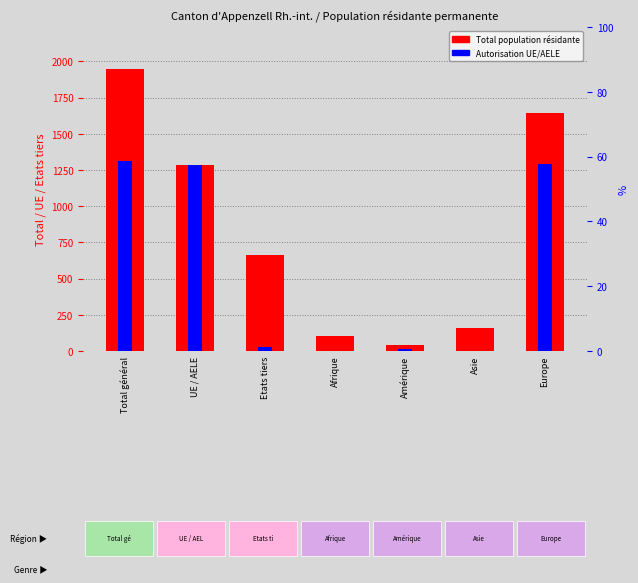

Reading left to right, extract all data points from this chart.

Total population: 1946	1282	664	103	42	160	1641
Autorisation UE/AELE: 1309	1282	27	1	11	3	1294